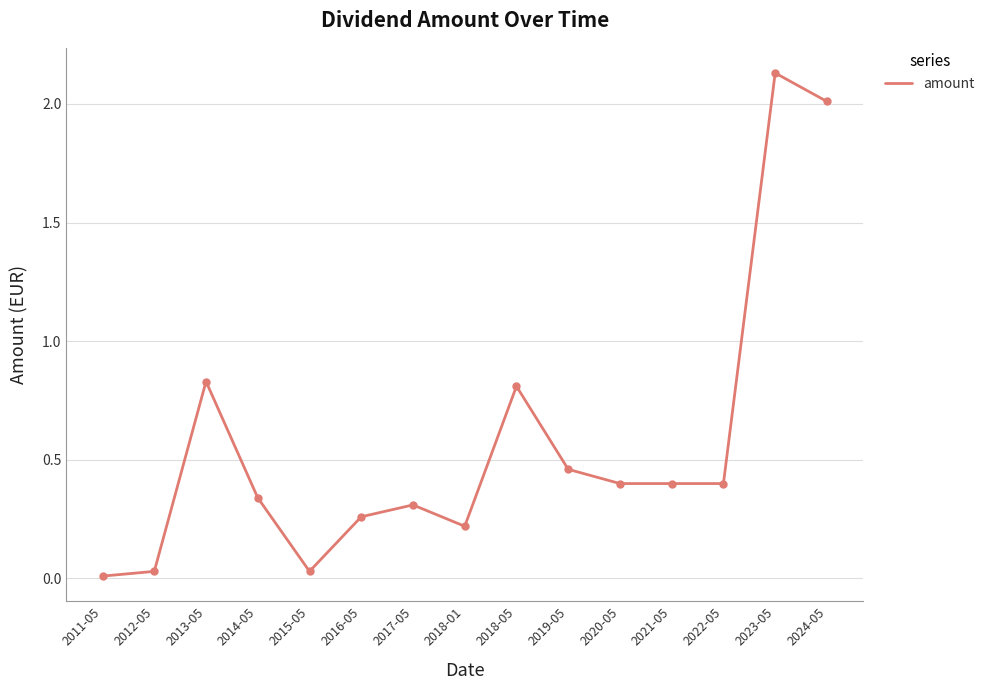

What is the sum of all values?

8.6